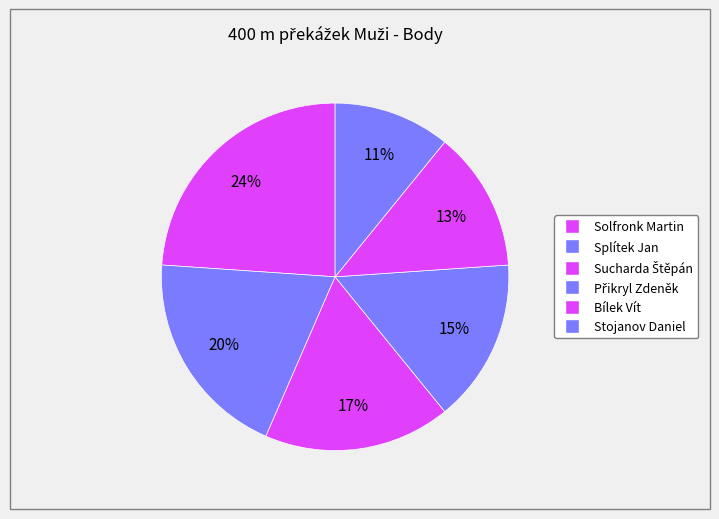

True or false: Solfronk Martin accounts for 14% of the total.

False